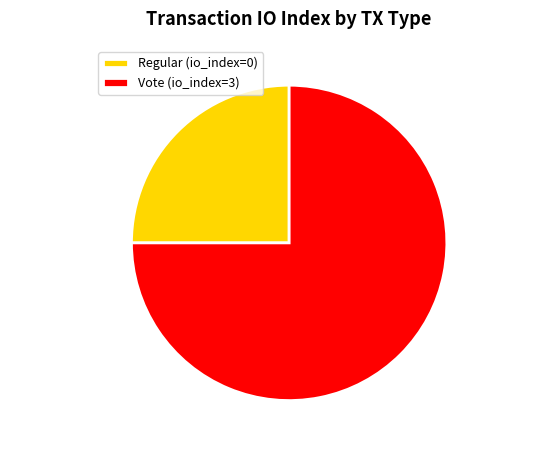

Combined, do Regular (io_index=0) and Vote (io_index=3) account for over 50%?

Yes